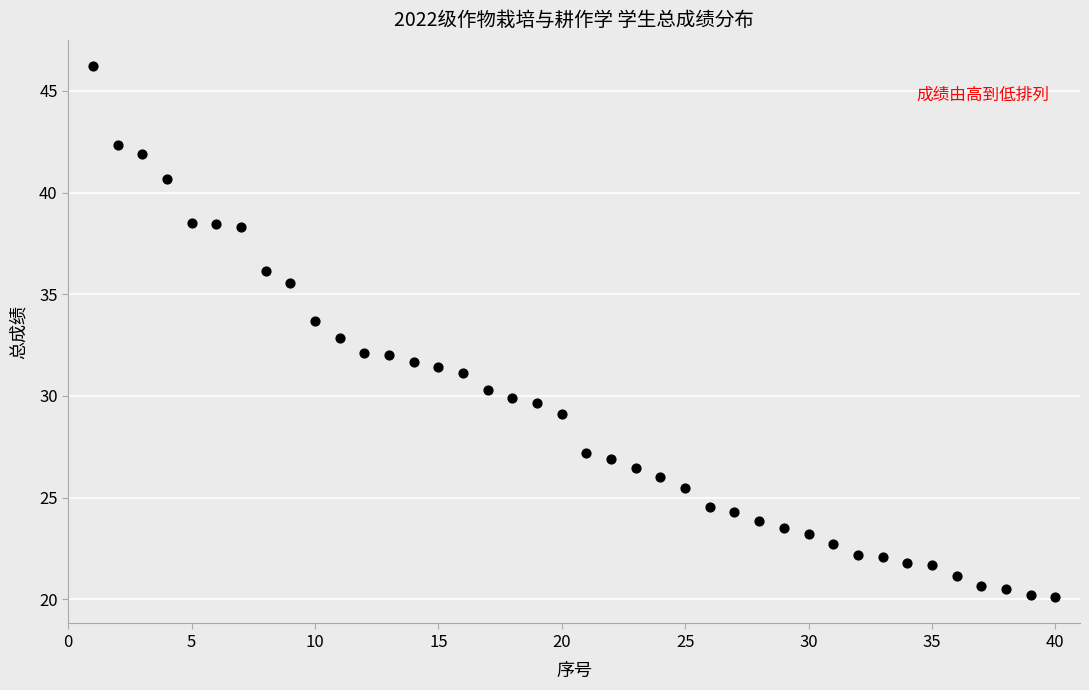

What is the range of Y values (max minus min)?

26.1